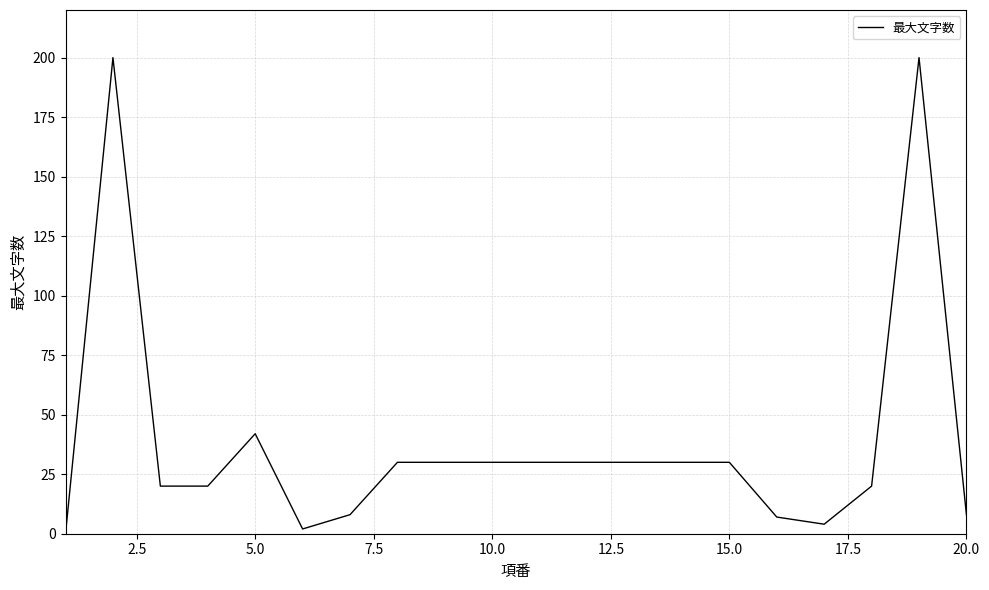

Count the number of categories in the chart.

20